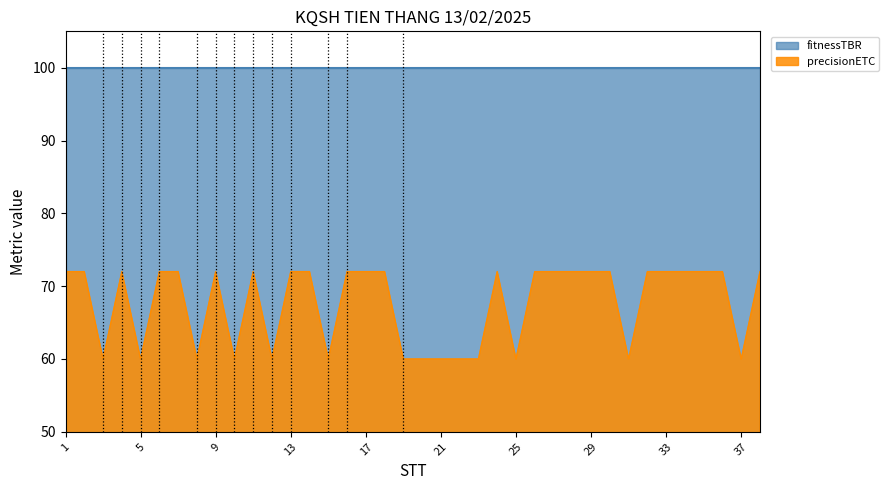

How many points are higher than both their immediate neighbors (excluding endpoints)?

4